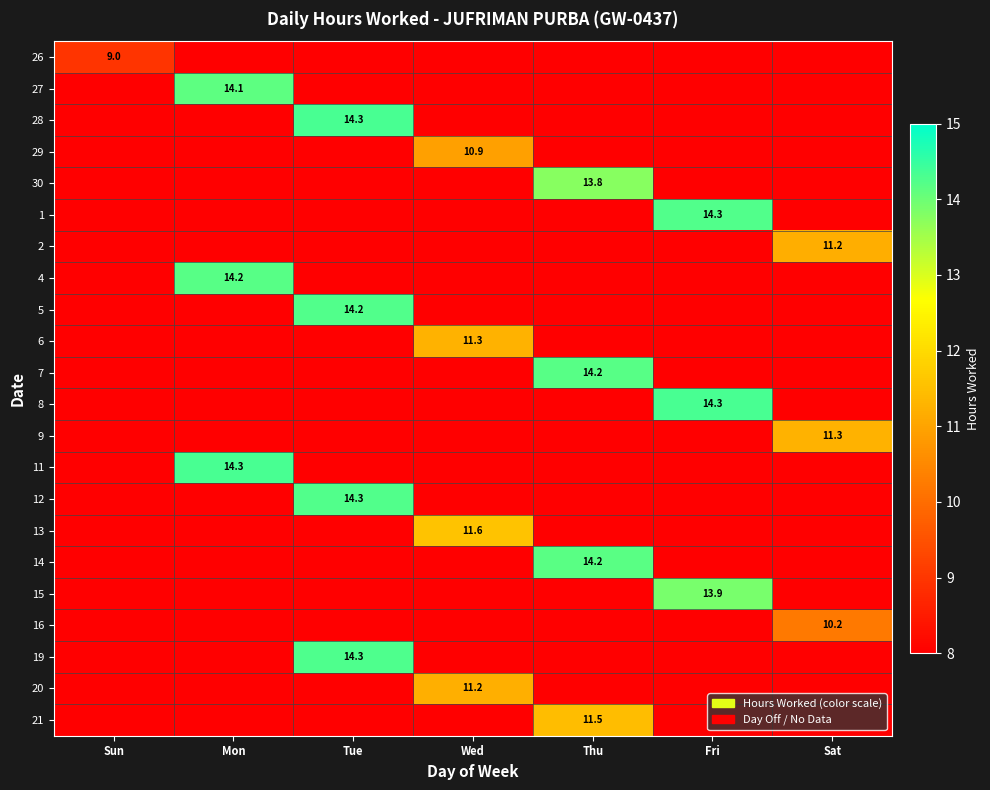

At which label does 16 reach its minimum?

Sun